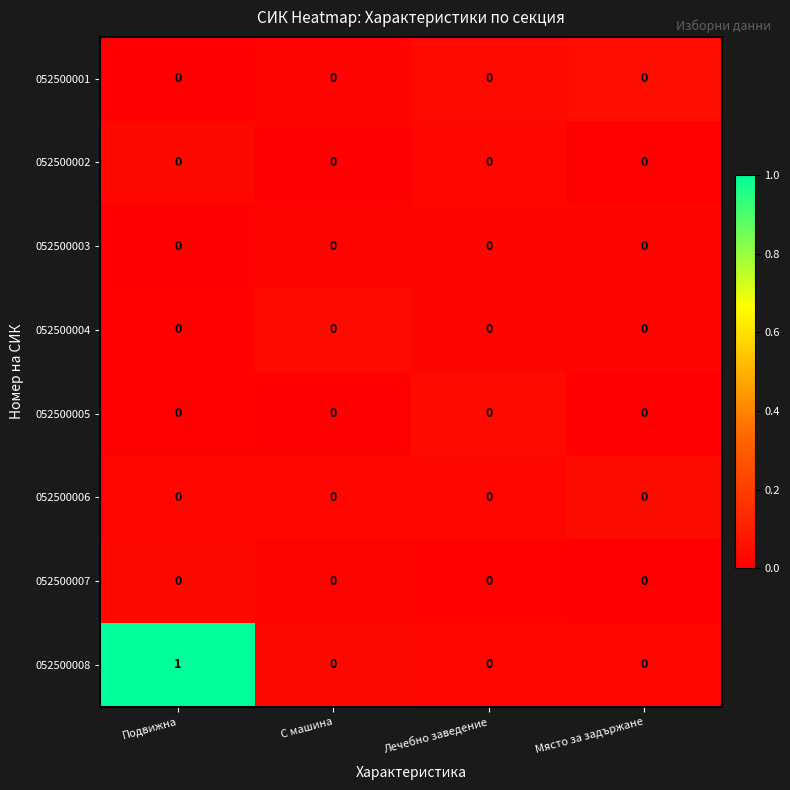

What is the difference between the highest and lowest values at Подвижна?

1.0